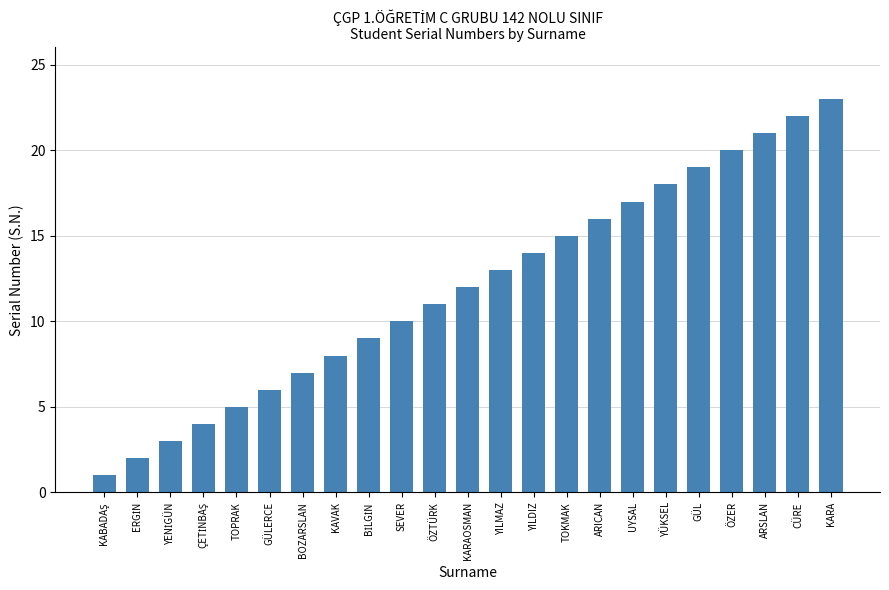

The value at UYSAL is 24. True or false?

False